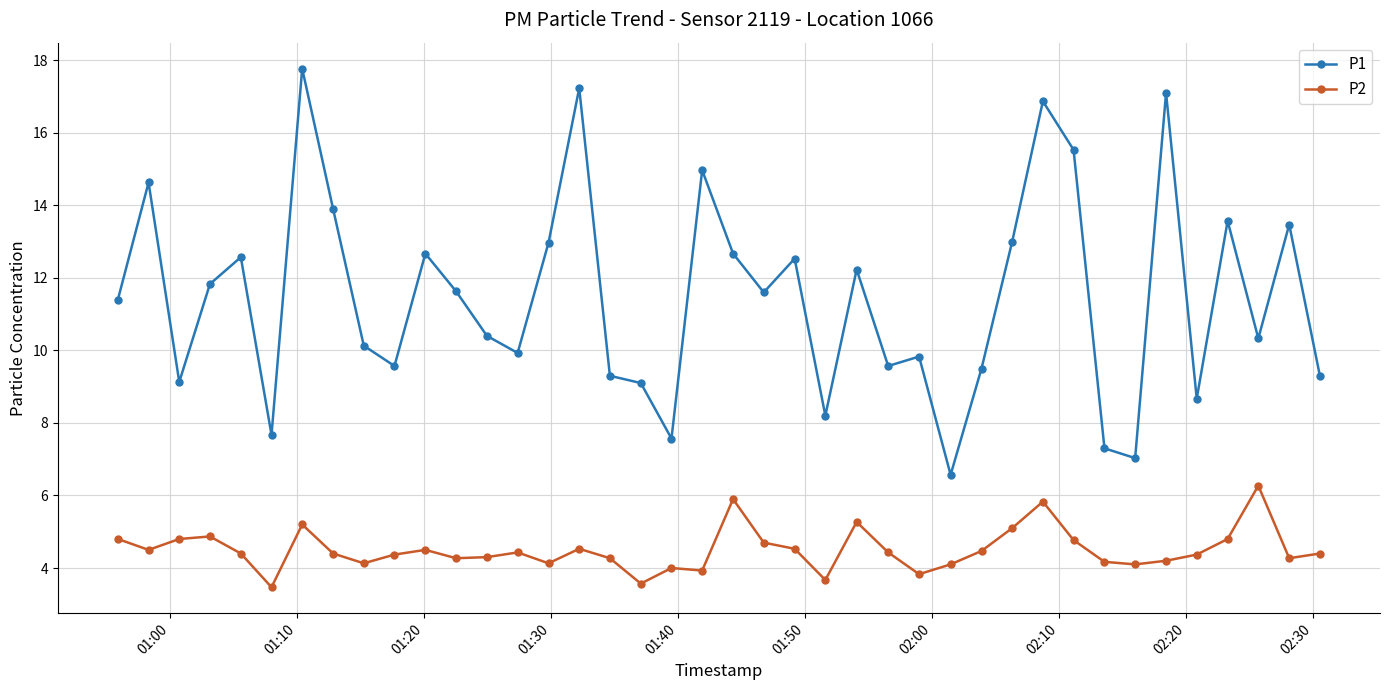

Which series has the largest total across all categories?

P1